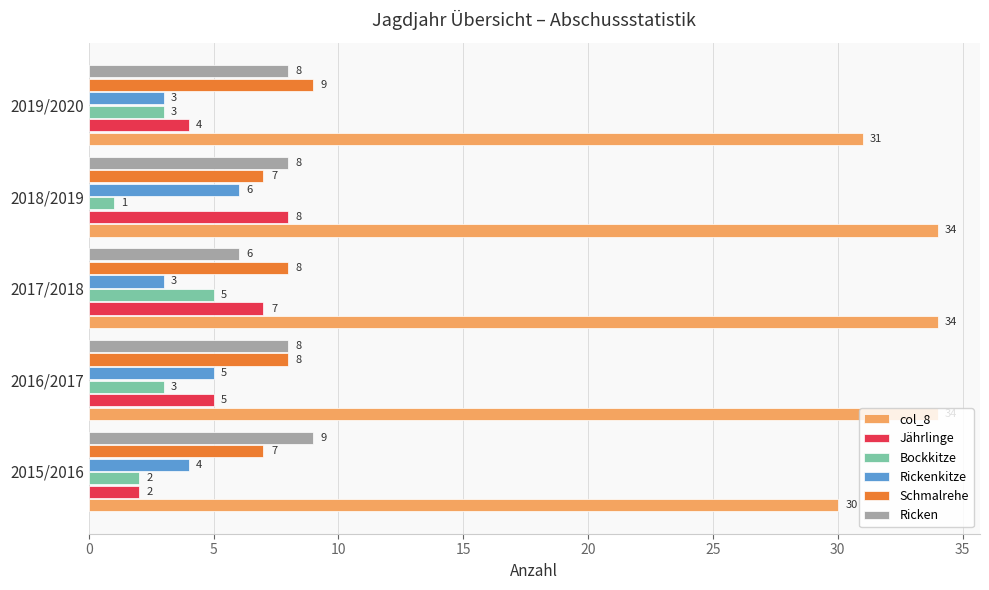

The Bockkitze series shows 3 at 2019/2020. True or false?

True